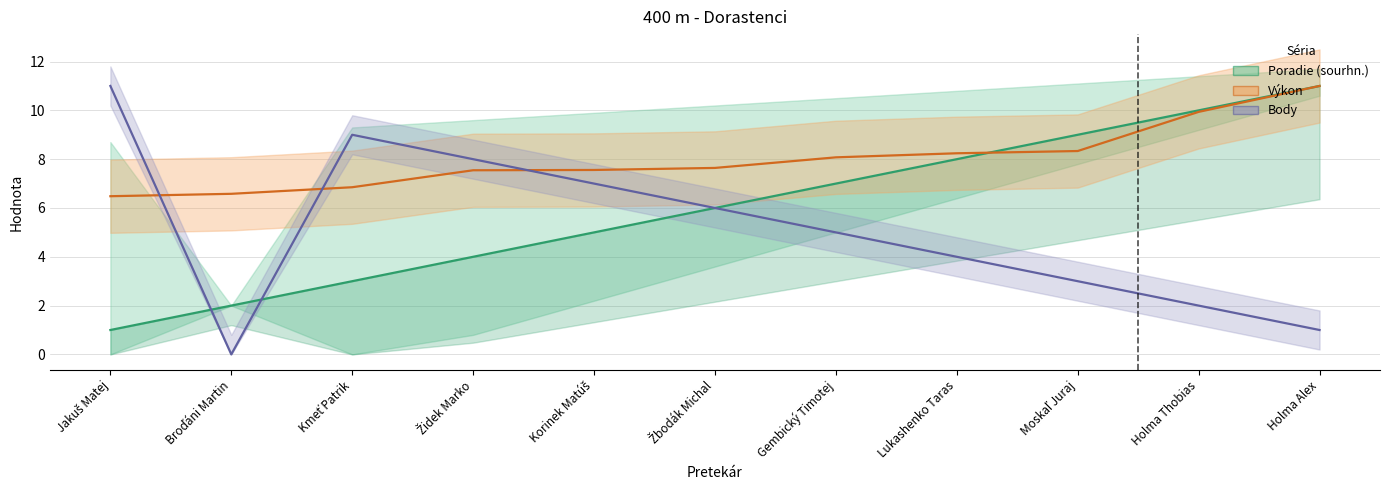

Read the Body value at Židek Marko.

8.0